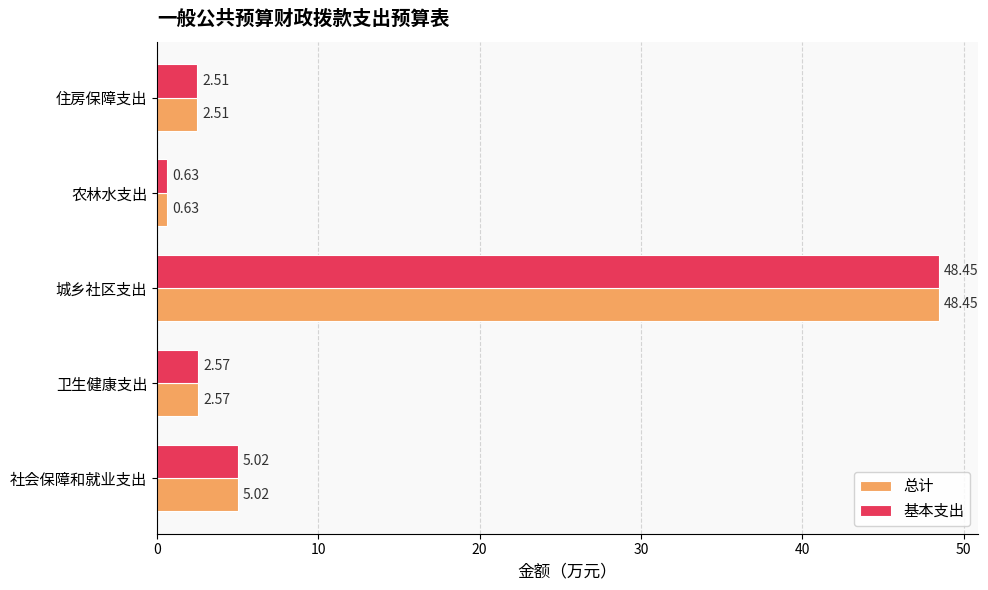

What are all the series names shown in the legend?

总计, 基本支出